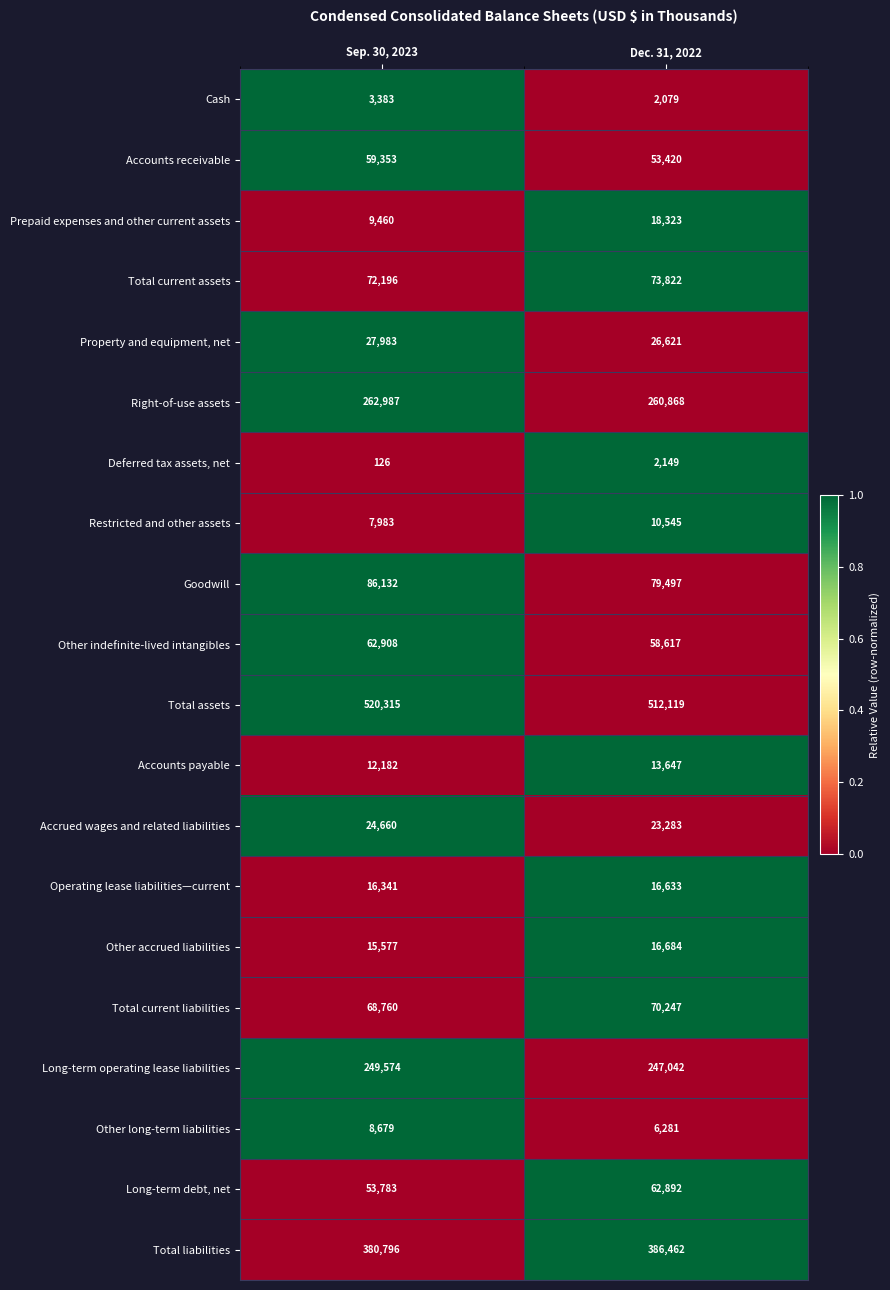

The value of Operating lease liabilities—current at Sep. 30, 2023 is 16341. True or false?

True